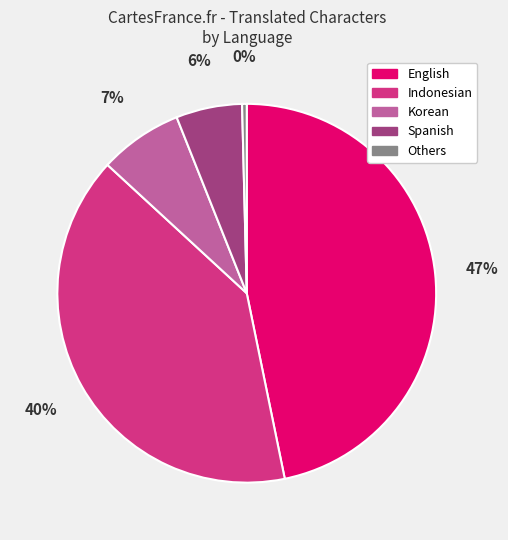

How many segments does this pie chart have?

5